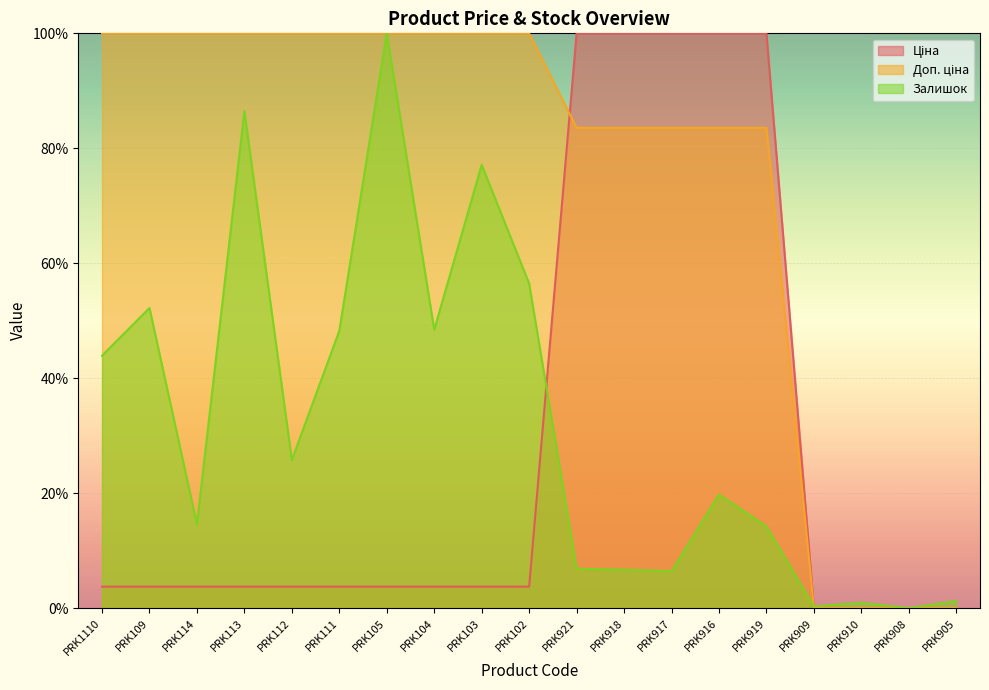

What is the greatest value displayed?

100.0